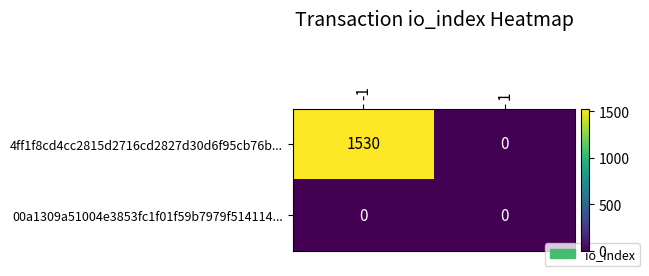

Which series has the largest range (max minus min)?

4ff1f8cd4cc2815d2716cd2827d30d6f95cb76b...